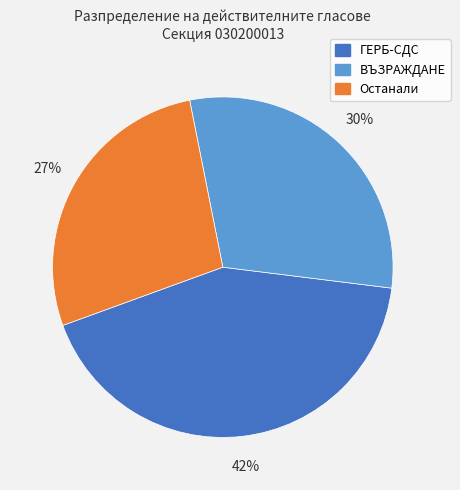

To the nearest percent, what is the average slice percentage?

33%